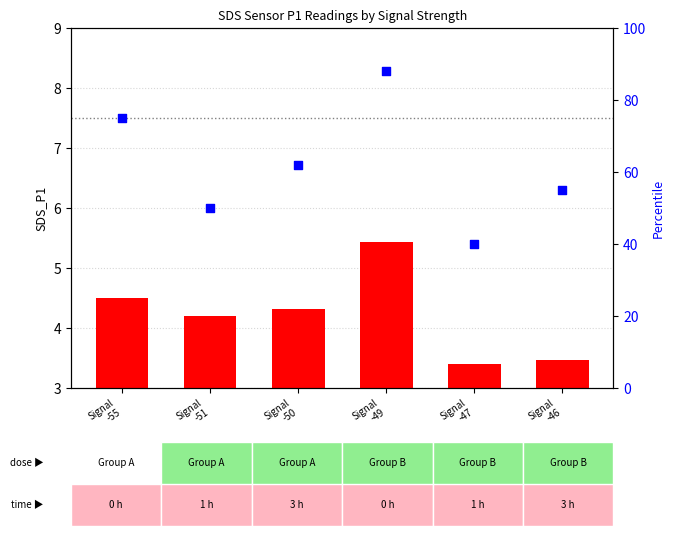

Which series has the largest total across all categories?

percentile rank within the sample